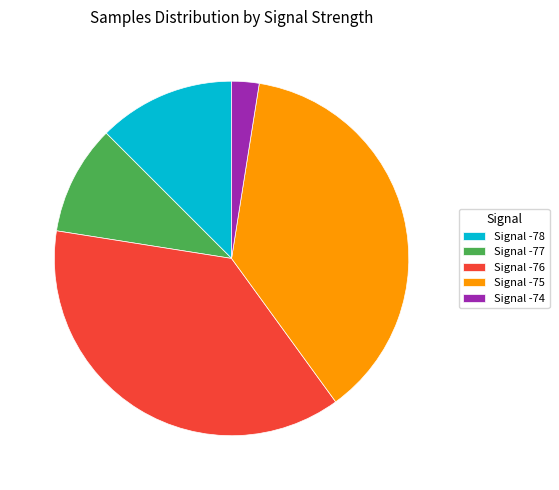

Approximately how many times larger is the value at Signal -75 compared to Signal -76?

1.0